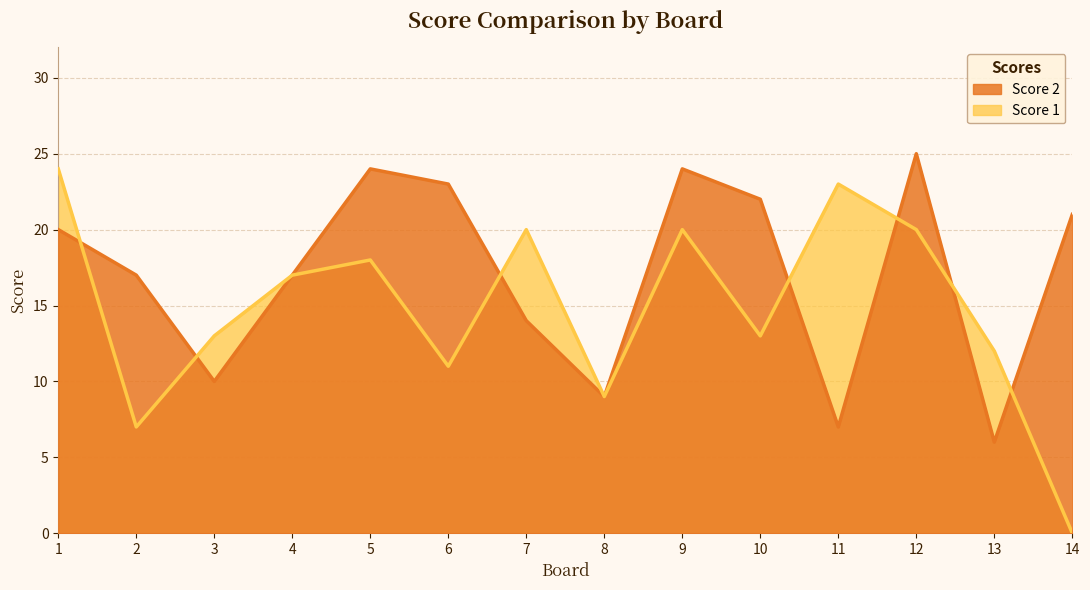

The value of Score 2 at 11 is 11. True or false?

False